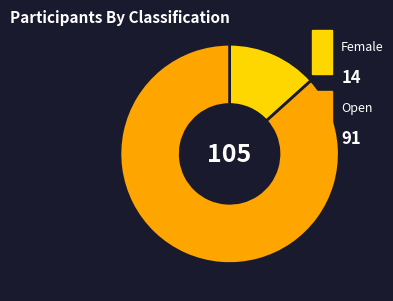

Does any single category account for the majority?

Yes